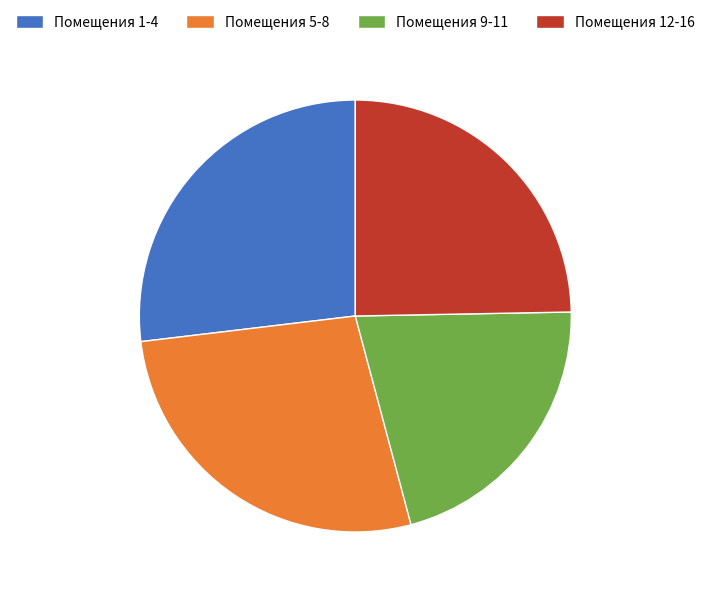

Approximately how many times larger is the value at Помещения 5-8 compared to Помещения 1-4?

1.0